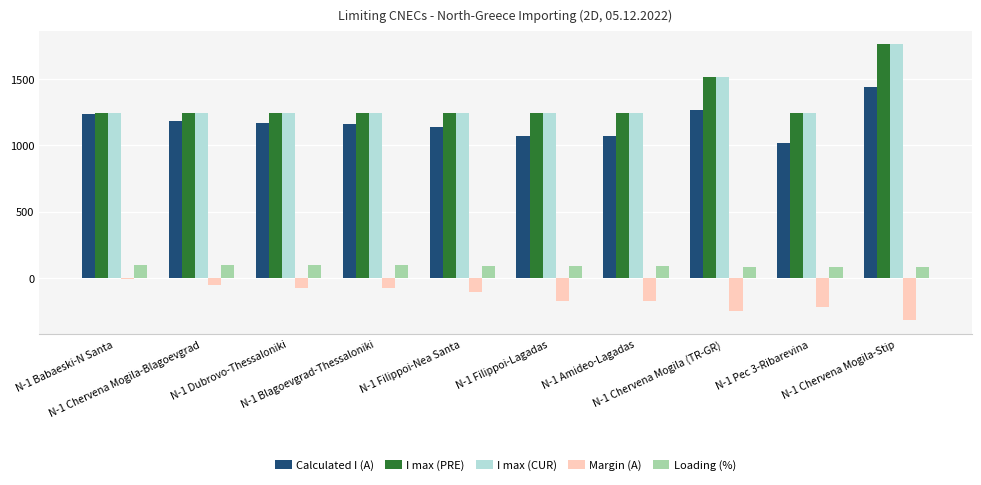

What is the difference between the second highest and minimum values in the I max (CUR) series?

277